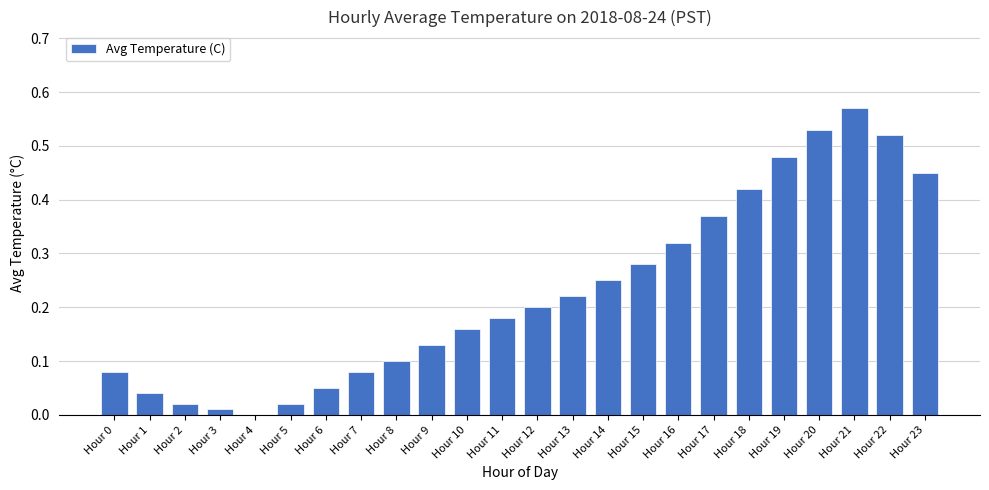

The value at Hour 9 is 0.2. True or false?

False